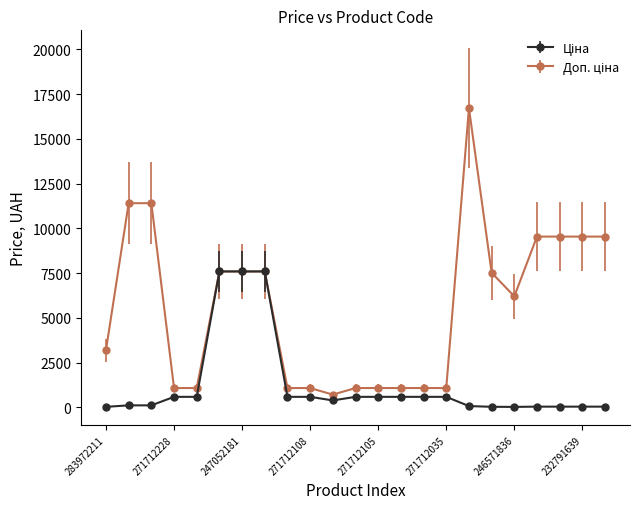

What is the maximum value shown in the chart?

16722.0